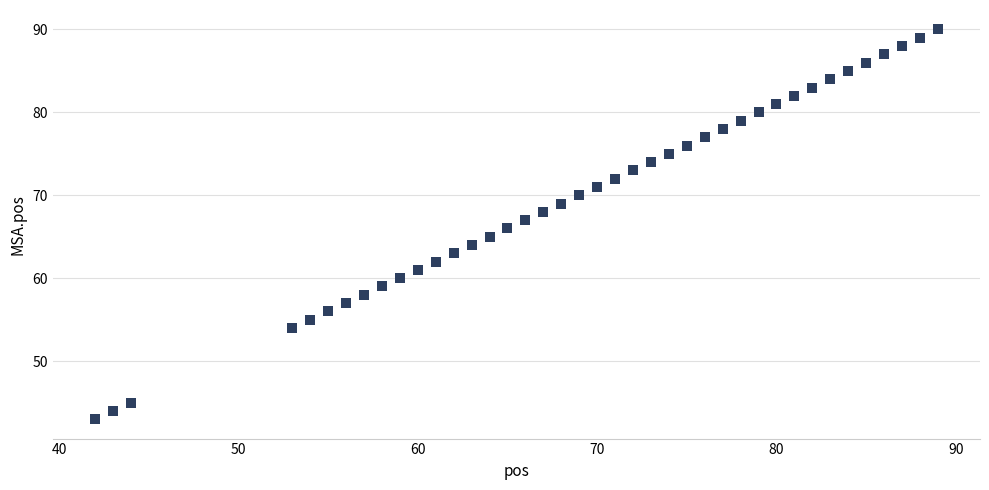

What is the range of X values (max minus min)?

47